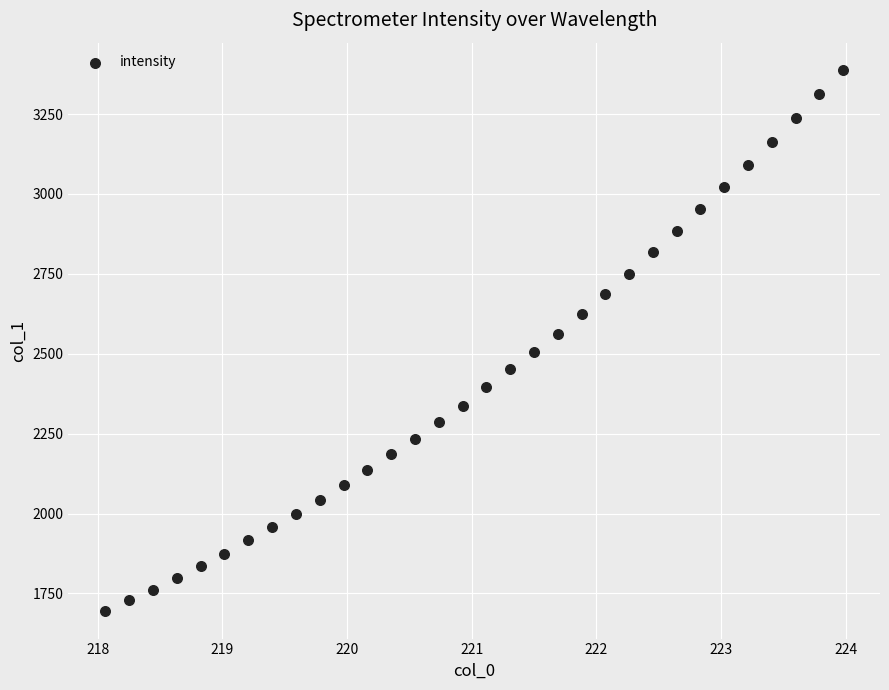

What is the range of Y values (max minus min)?

1695.1